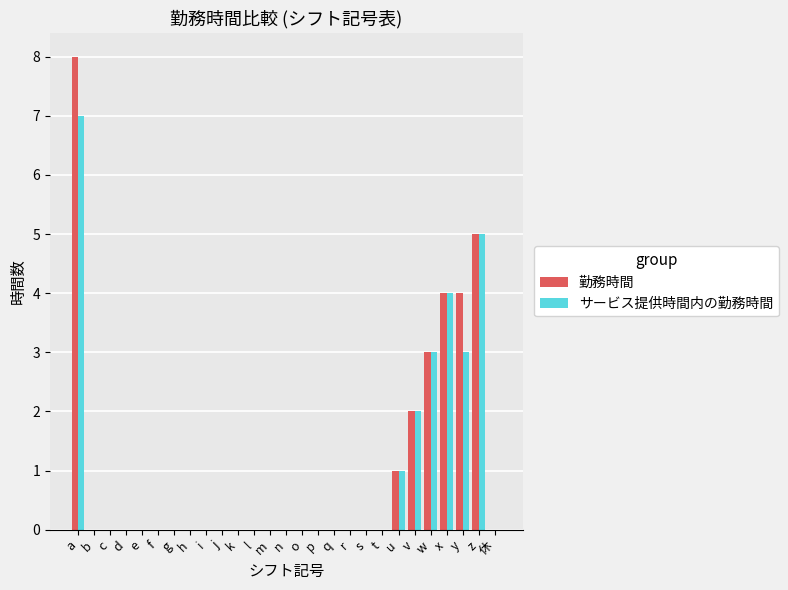

At which category is the sum across all series the highest?

a